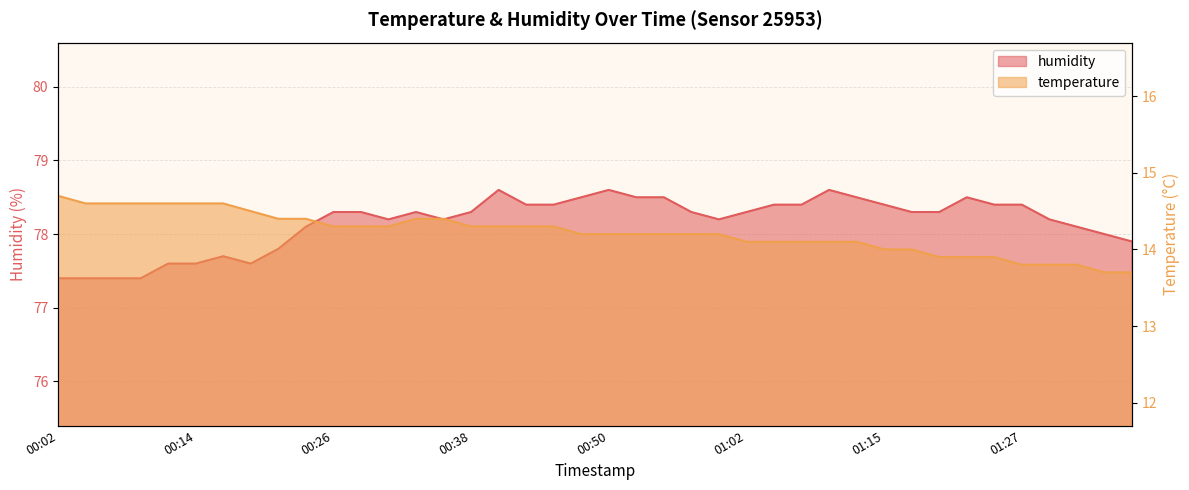

What is the label of the 27th point from the left?

01:05